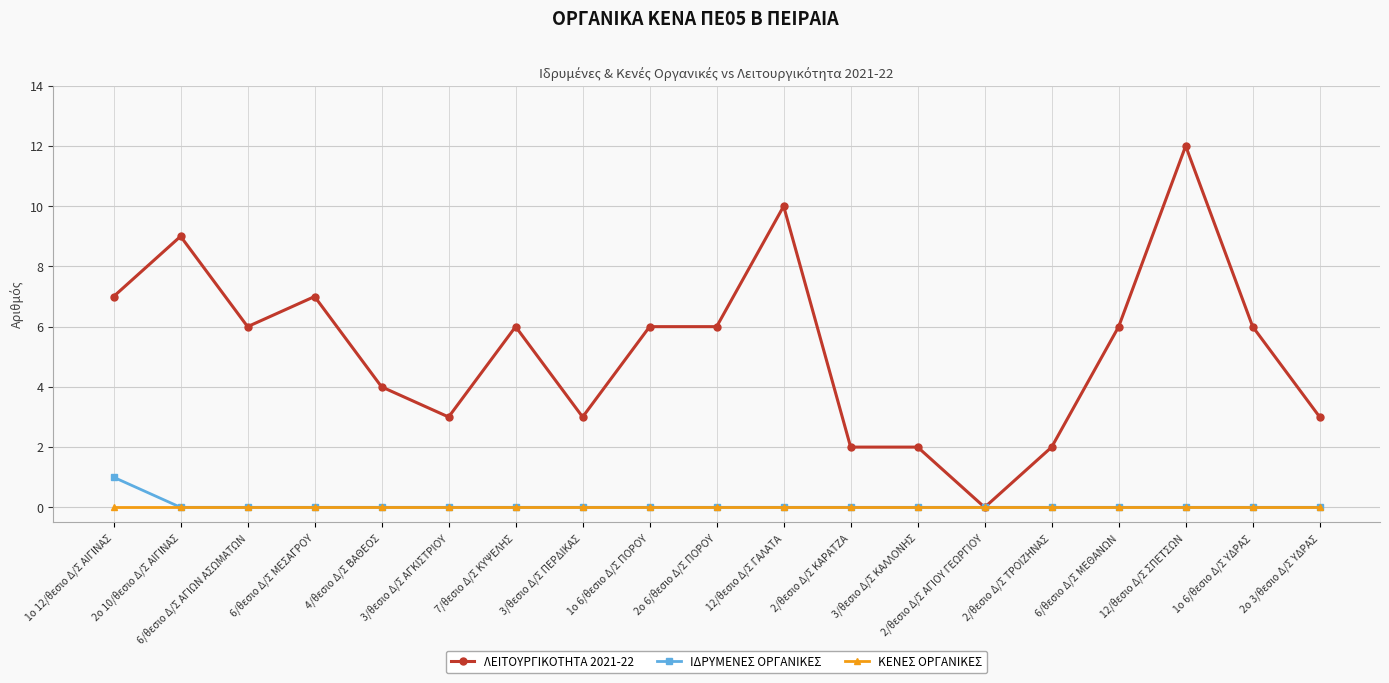

Which series changed the most between 6/θεσιο Δ/Σ ΜΕΣΑΓΡΟΥ and 2/θεσιο Δ/Σ ΤΡΟΙΖΗΝΑΣ?

ΛΕΙΤΟΥΡΓΙΚΟΤΗΤΑ 2021-22